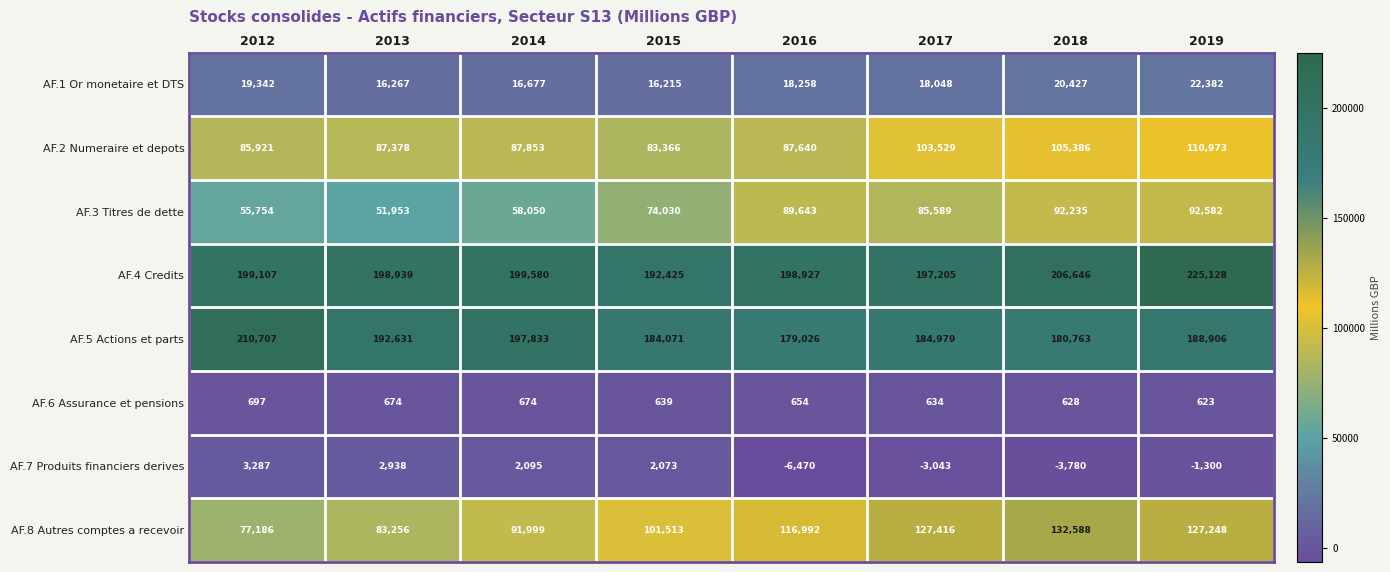

Read the AF.8 Autres comptes a recevoir value at 2013, to the nearest 10.

83260